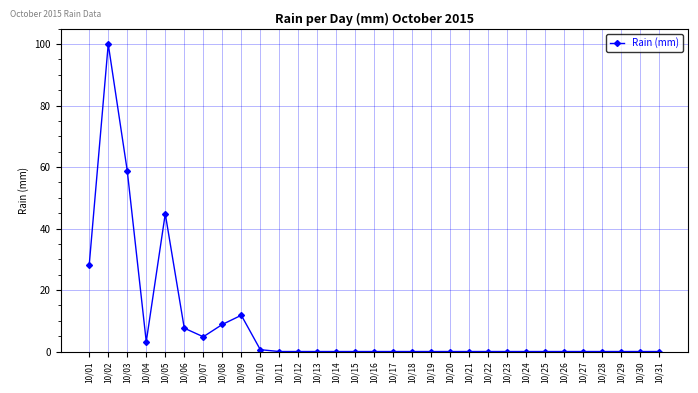

What is the change in value from 10/06 to 10/25?

-7.6